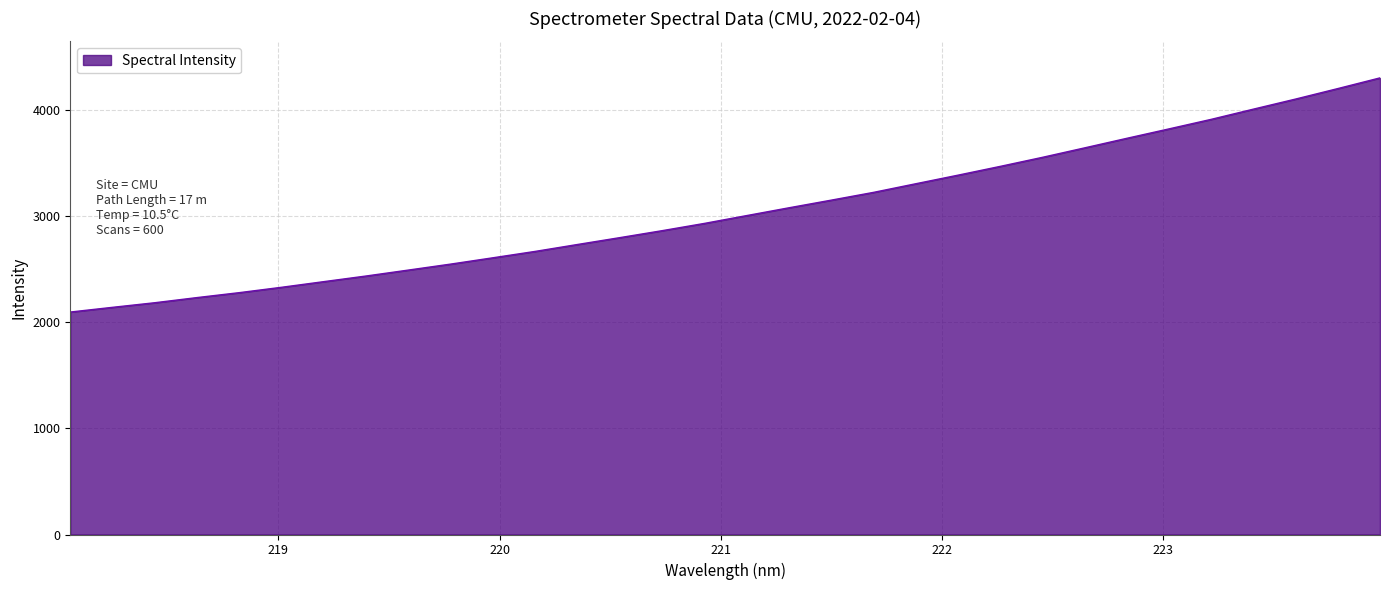

What is the difference between the second highest and second lowest values?

2061.9